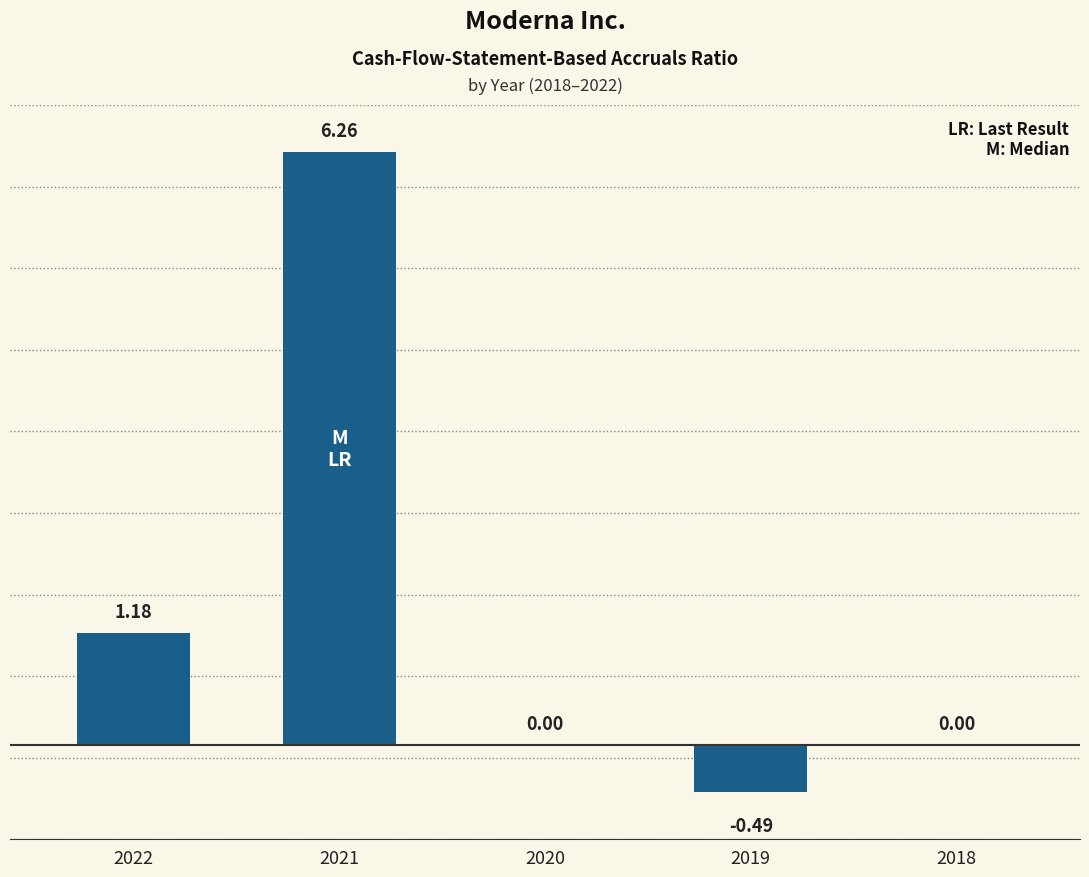

True or false: the data shows 0.0 at 2018.

True